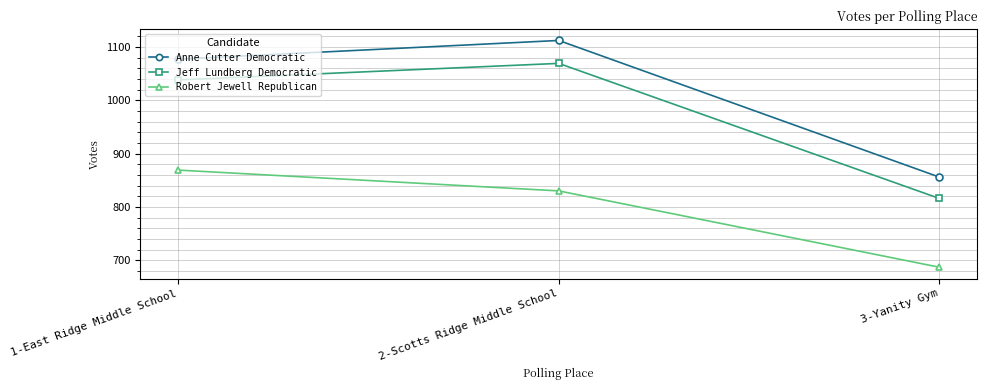

What is the total value across all series at 2-Scotts Ridge Middle School?

3011